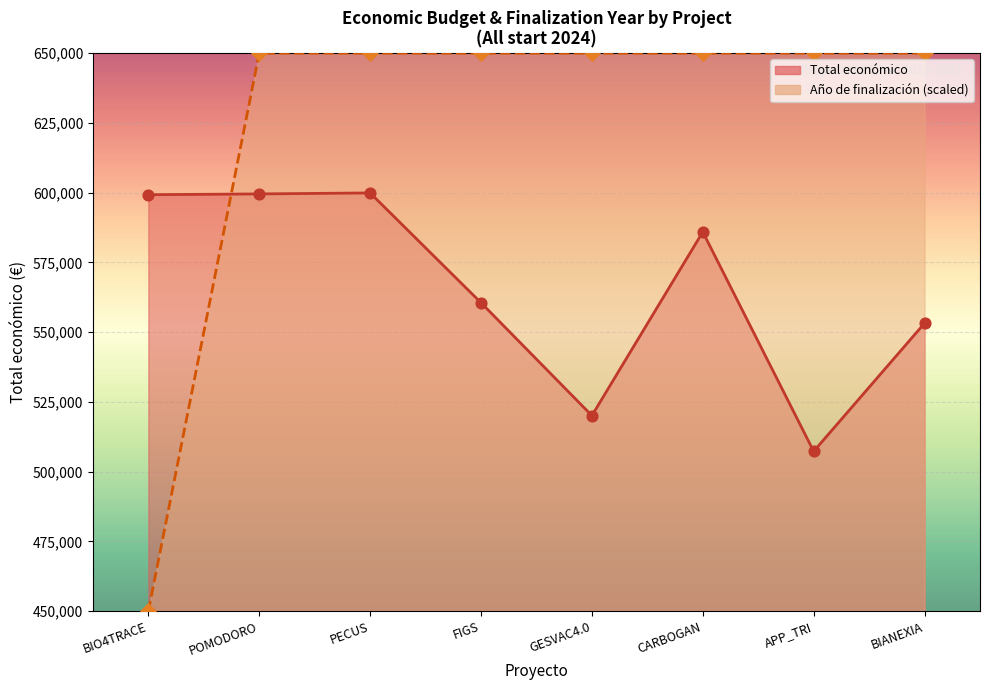

What is the total value across all series at BIANEXIA?

1203196